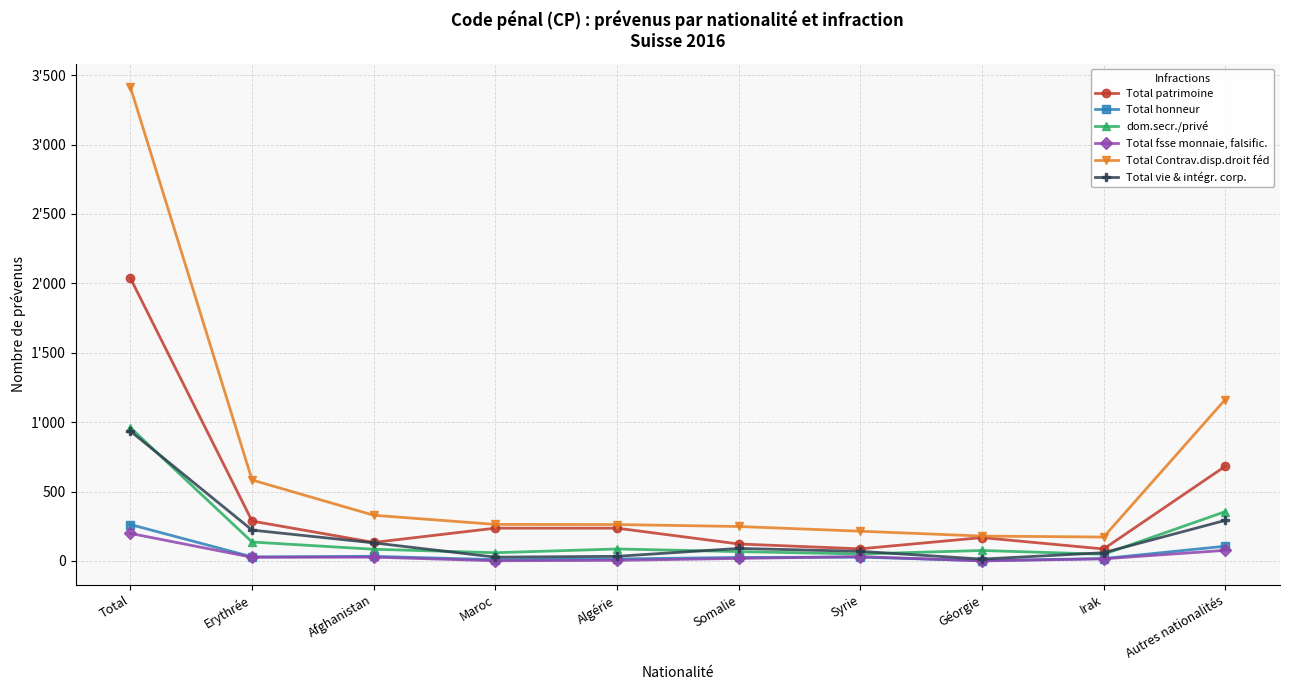

What is the maximum value for Total patrimoine?

2037